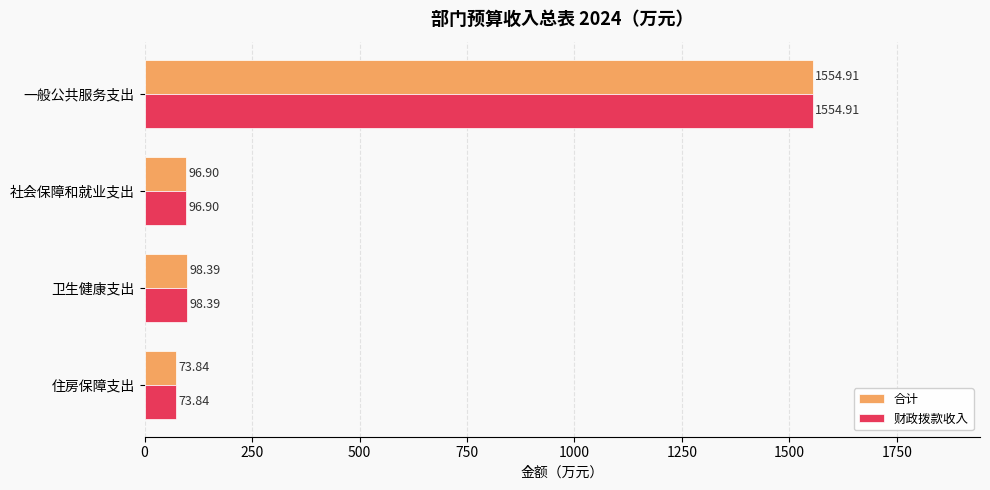

At which label is 合计 closest to 814?

卫生健康支出